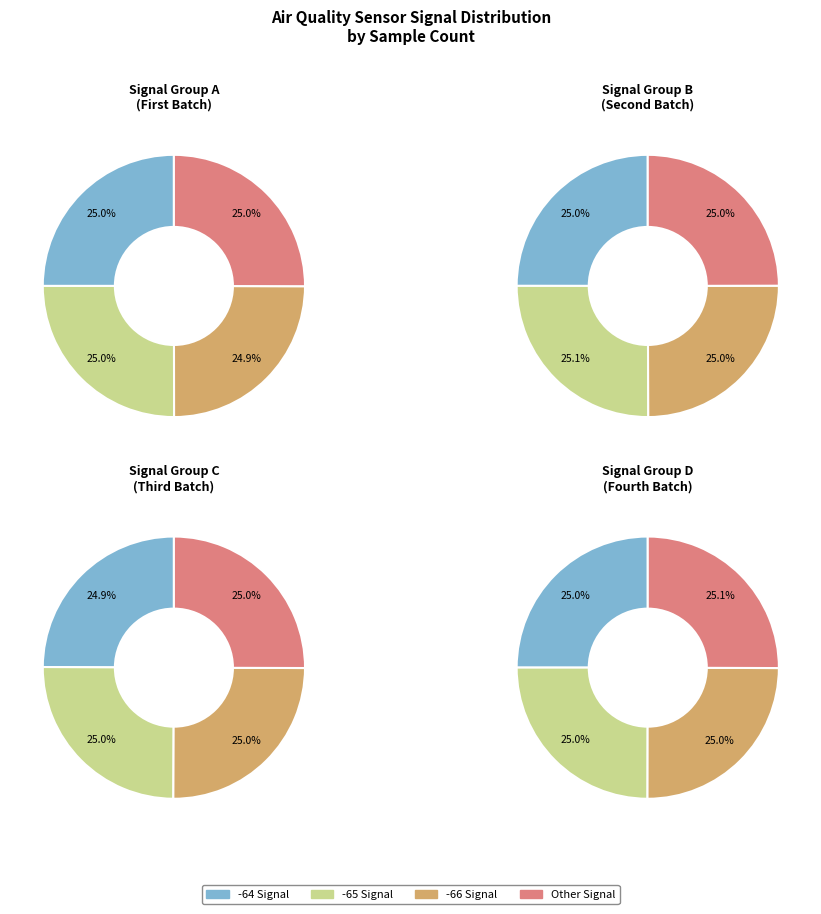

Does any single category account for the majority?

No